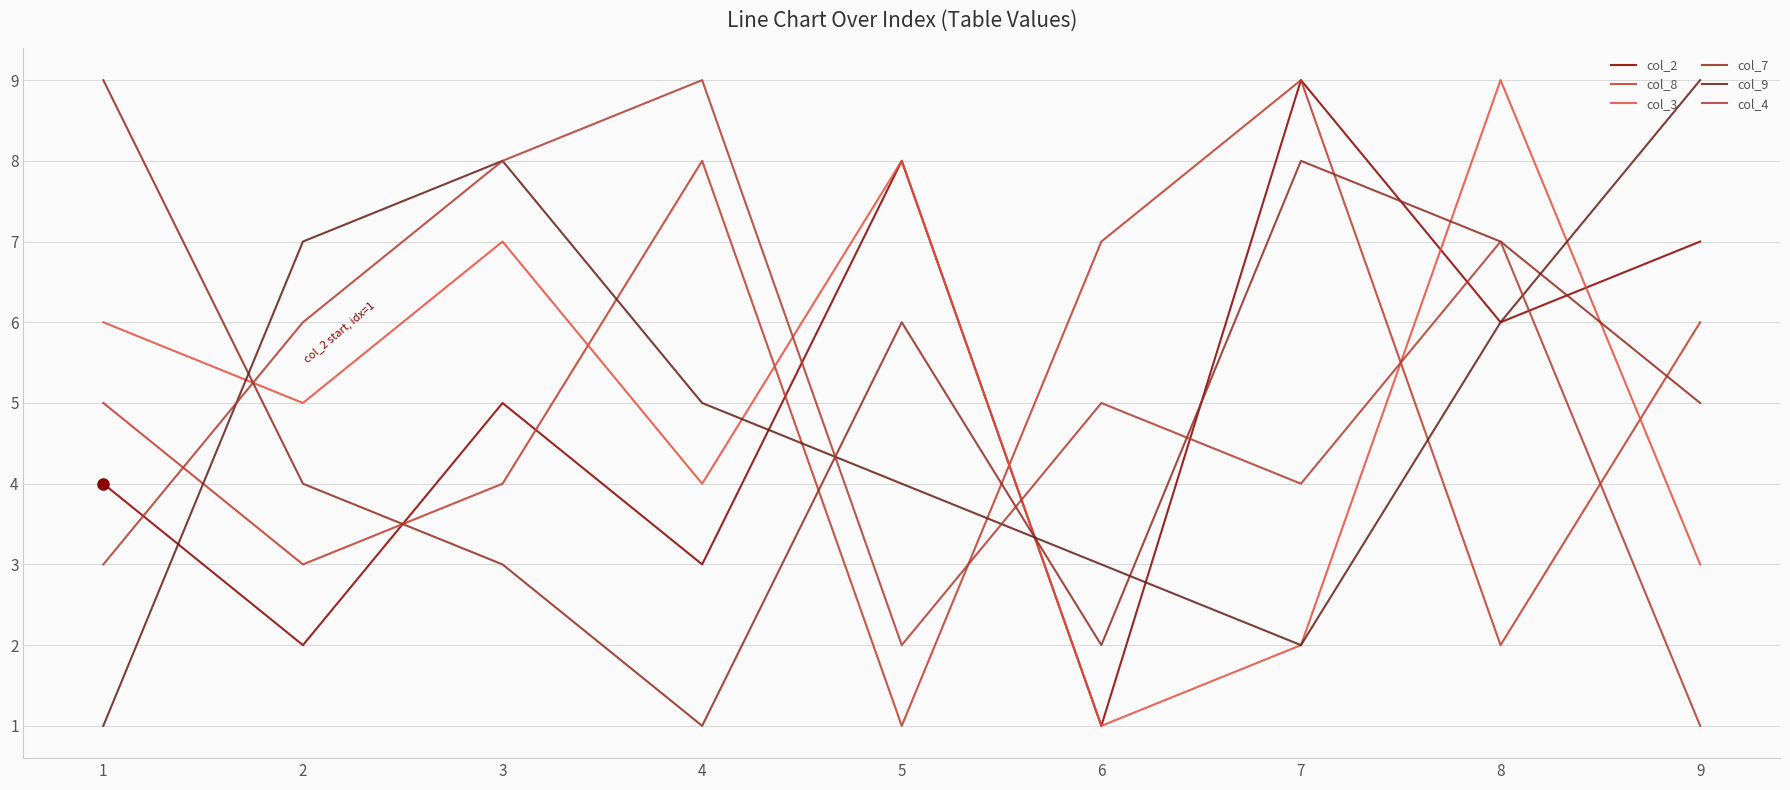

What is the value of the col_9 point at the 9th from the left?

9